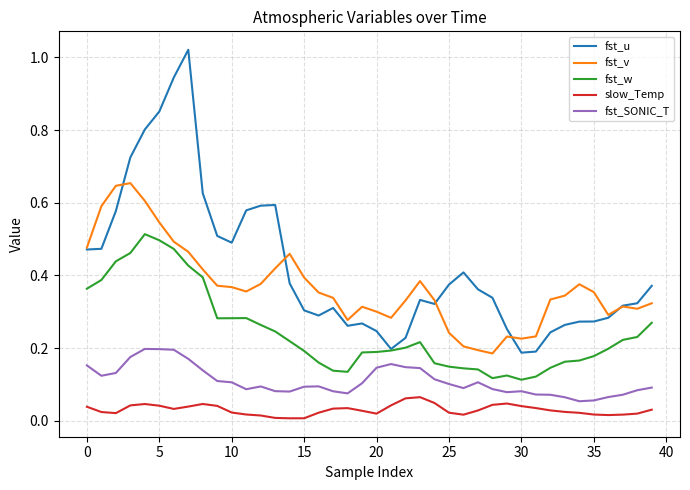

True or false: slow_Temp and fst_v cross at least once.

False